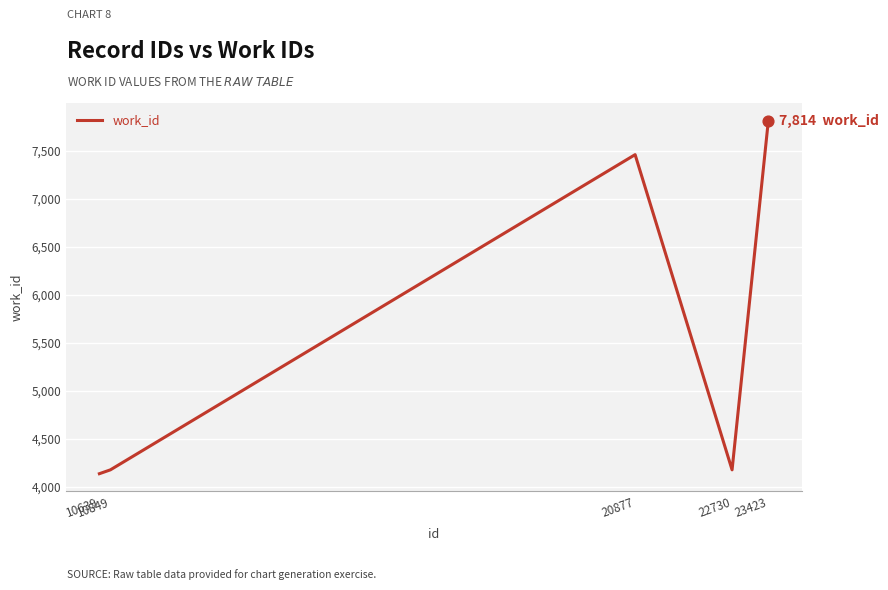

What is the ratio of the value at 22730 to the value at 20877?

0.6